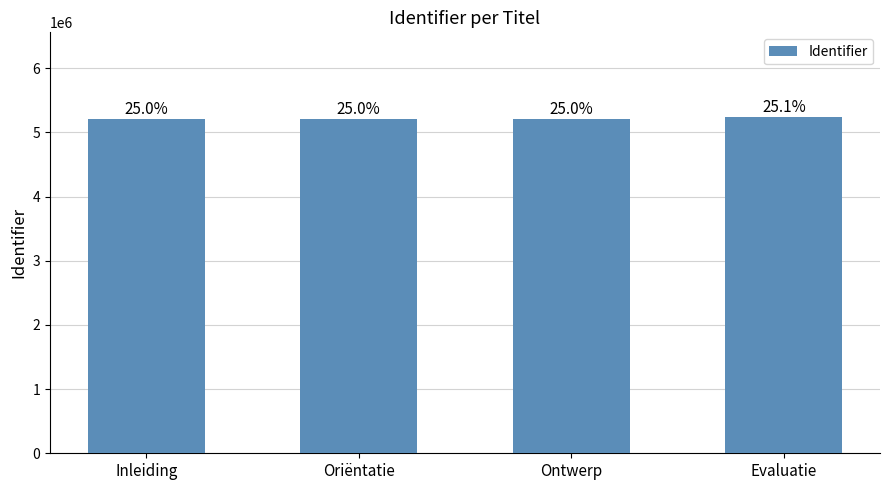

Does the chart contain any negative values?

No